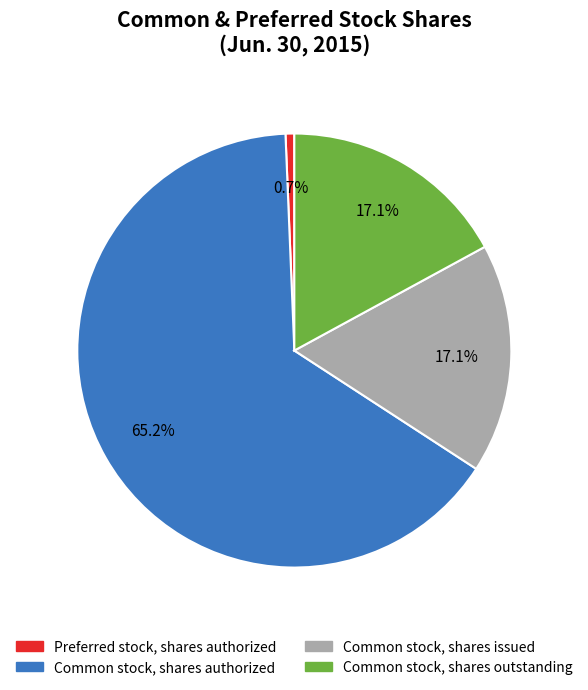

How many segments does this pie chart have?

4